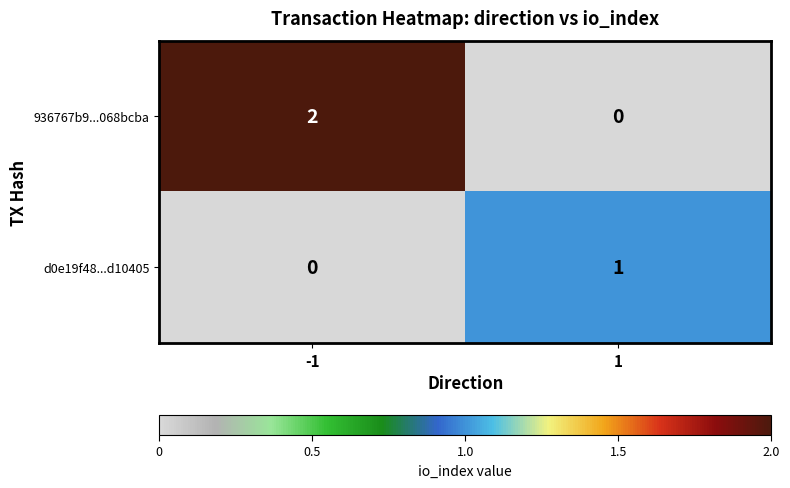

The value of d0e19f48...d10405 at -1 is 0. True or false?

True